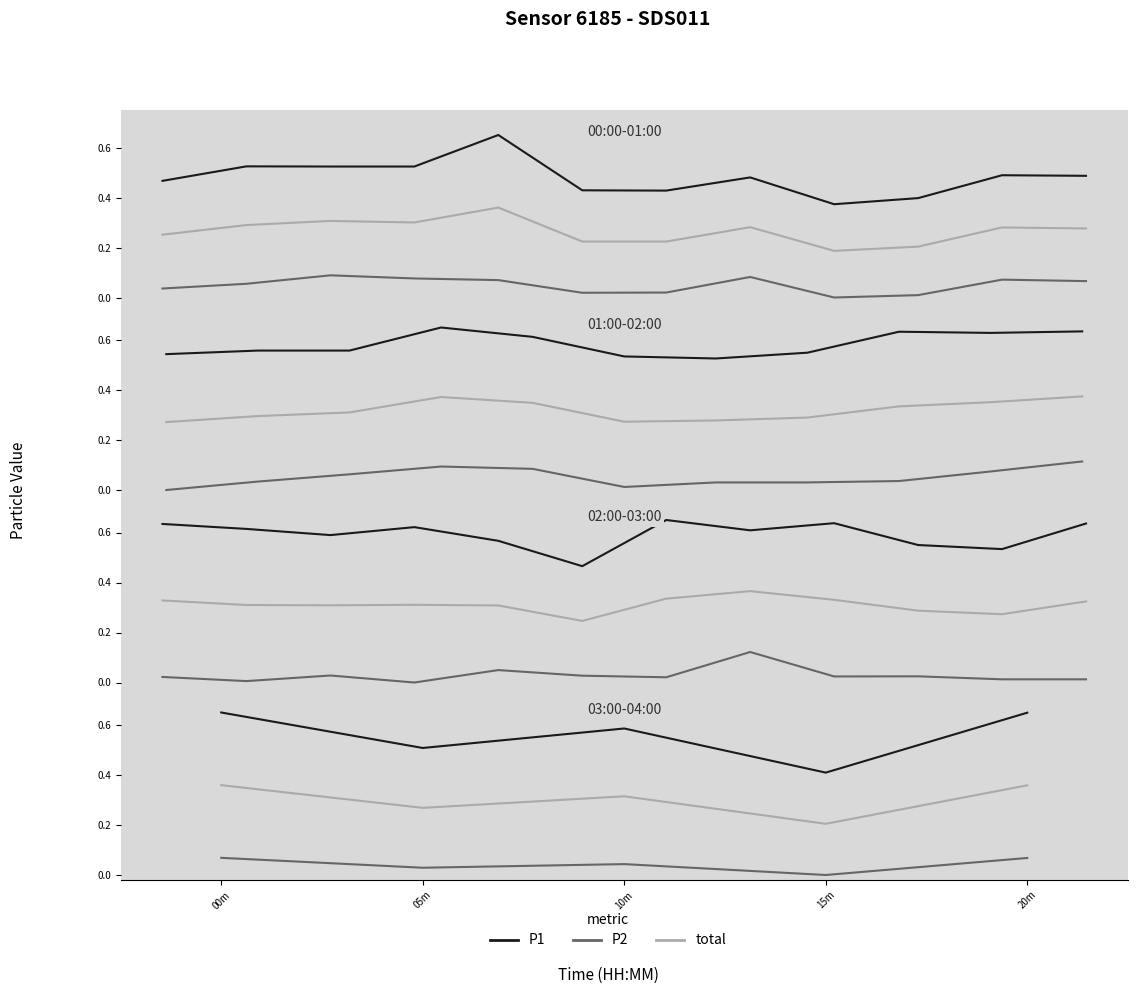

True or false: total and P1 cross at least once.

False